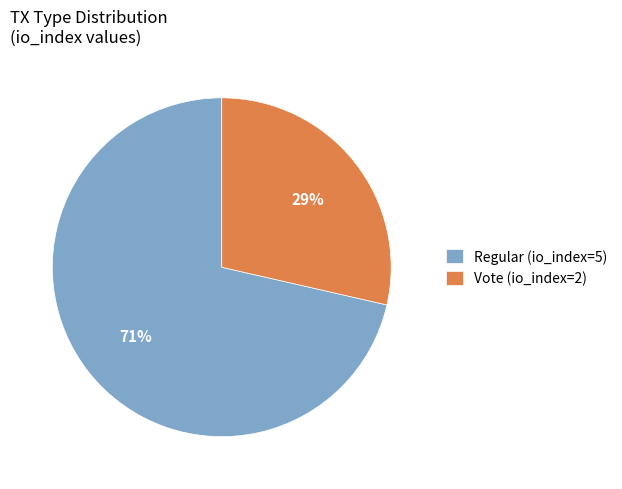

Count the number of slices in the pie.

2